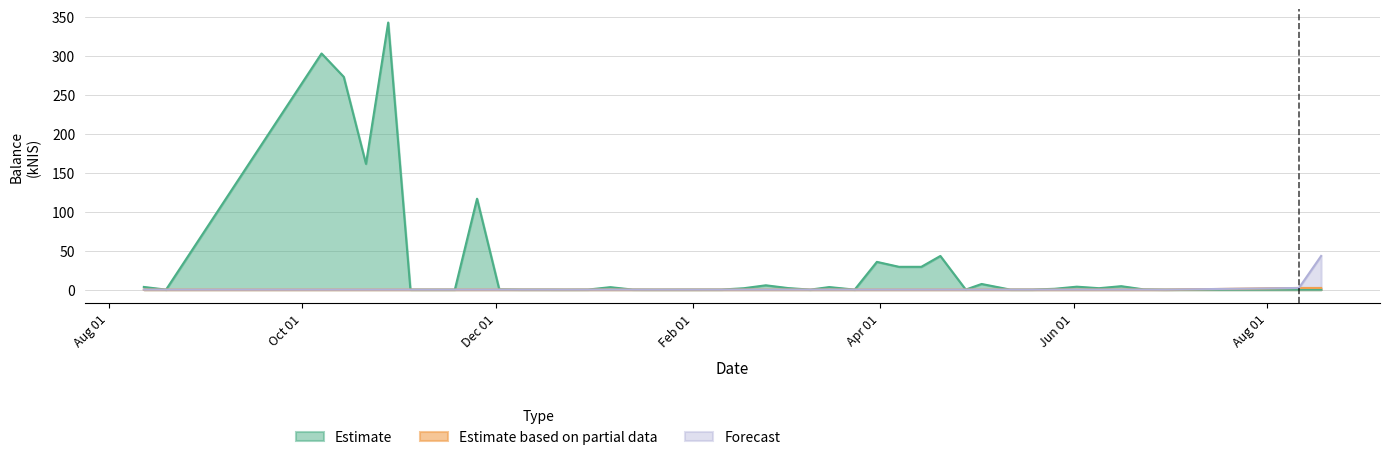

What is the difference between the maximum and minimum values in the Forecast series?

43.2